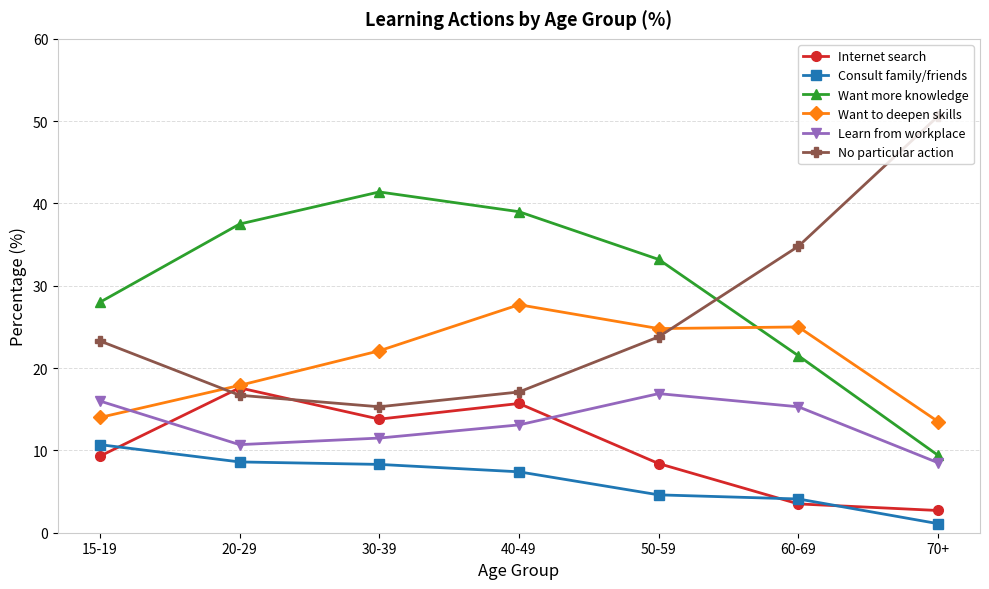

True or false: Consult family/friends and Internet search cross at least once.

True